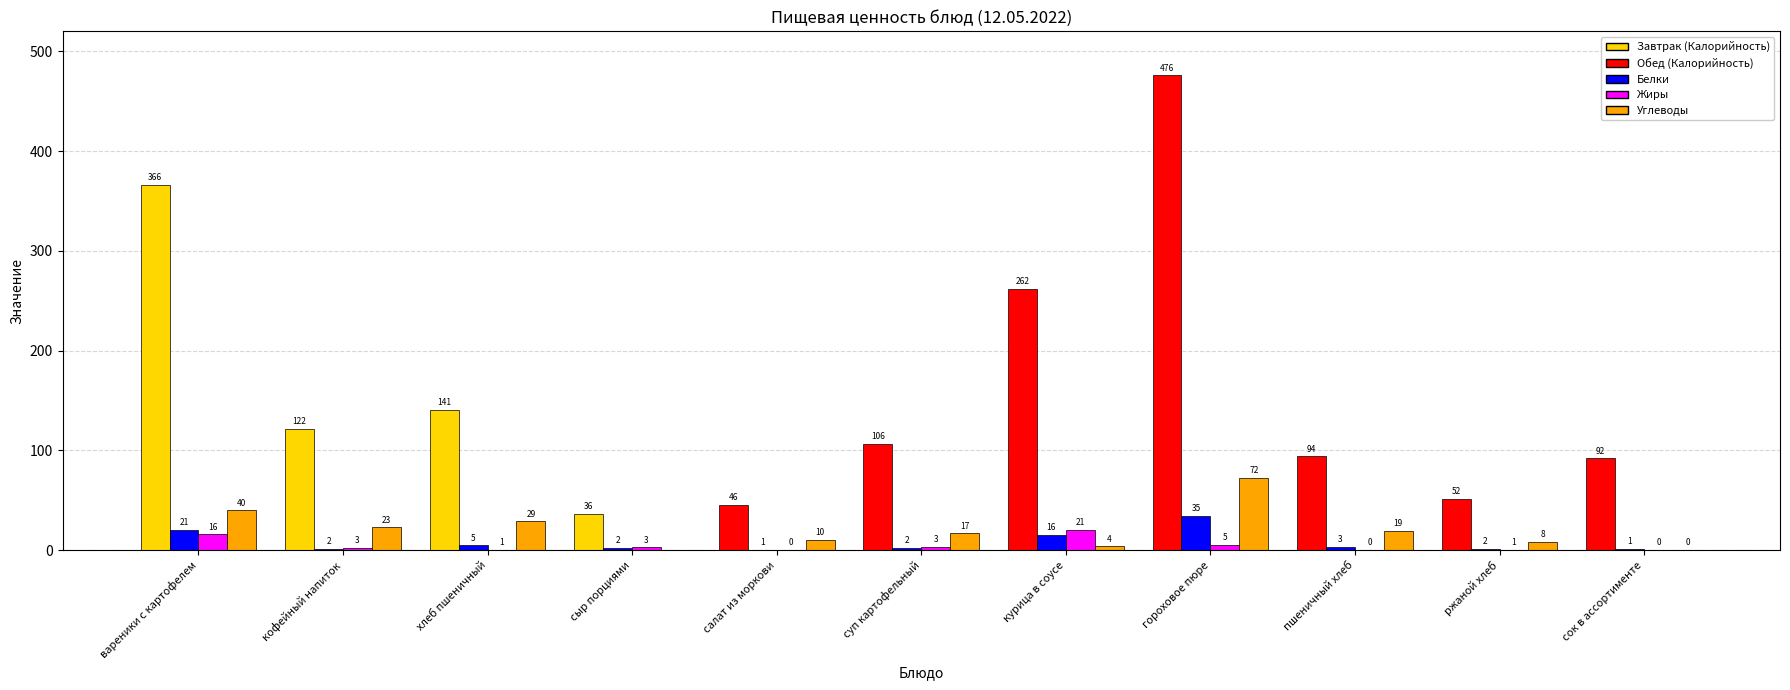

What is the greatest value displayed?

475.8